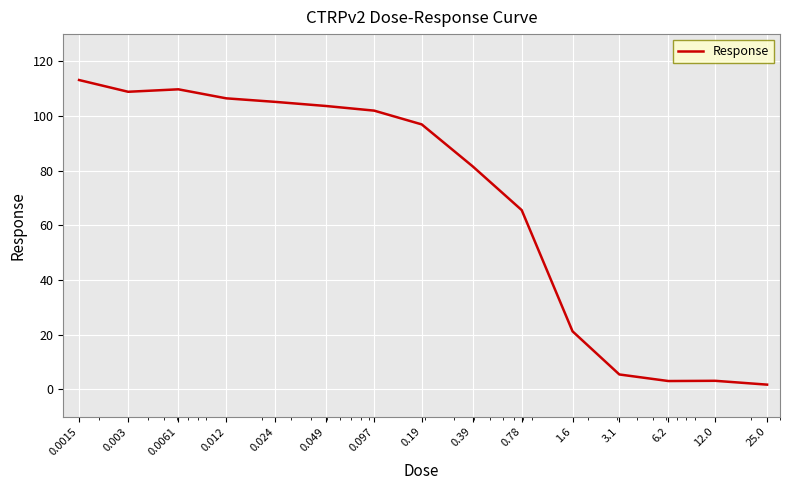

Is this an area chart (filled region under the line)?

No